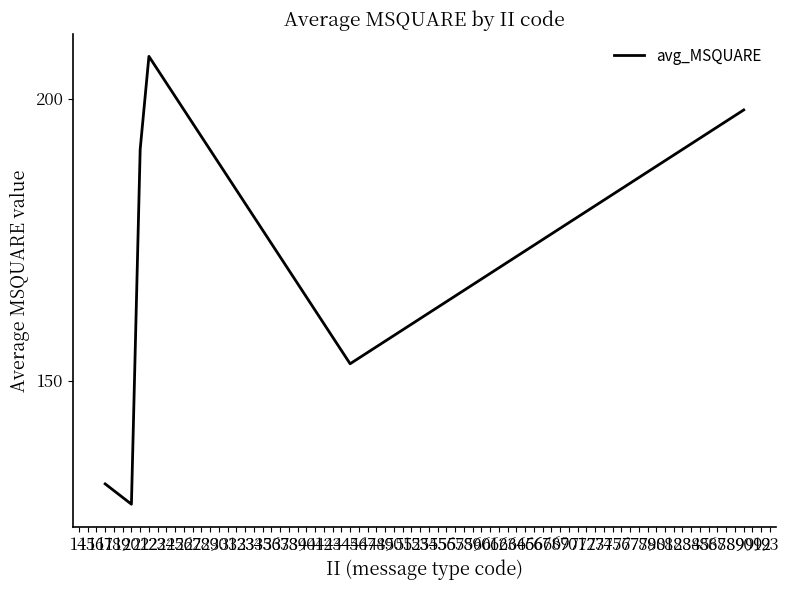

List the labels in order of value, largest first.

22, 90, 21, 45, 17, 20